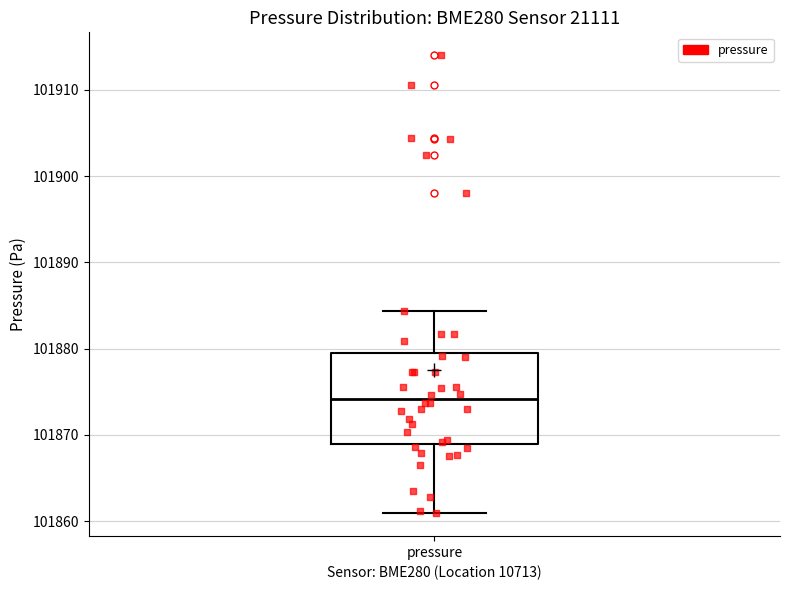

Where does the lower whisker of the box for pressure end on the y-axis? The values are not printed on the chart, so give them approximately, as read against the axis.

101861